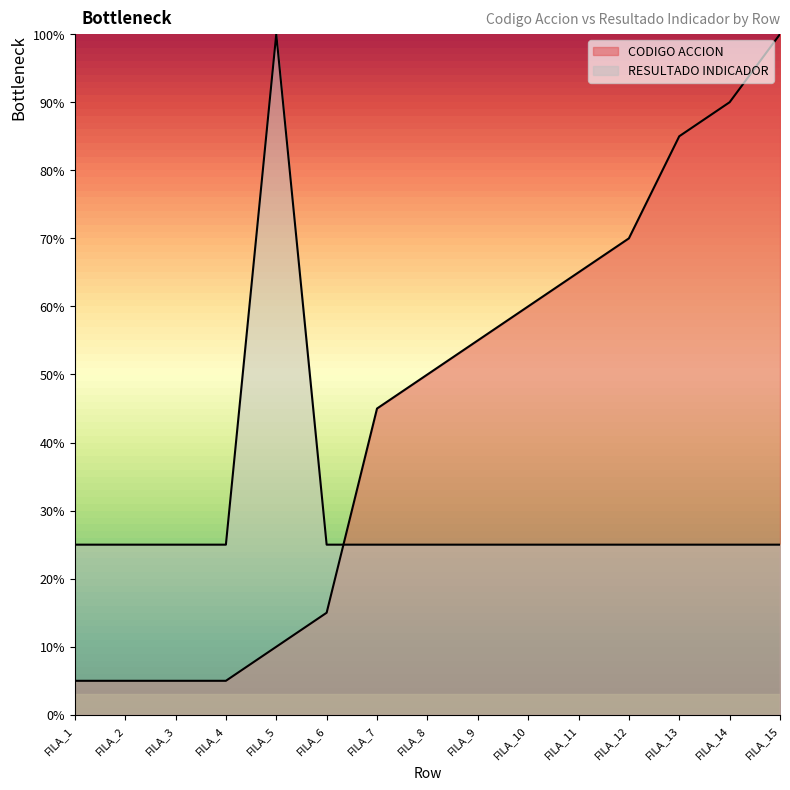

At which label does CODIGO ACCION reach its peak?

FILA_15